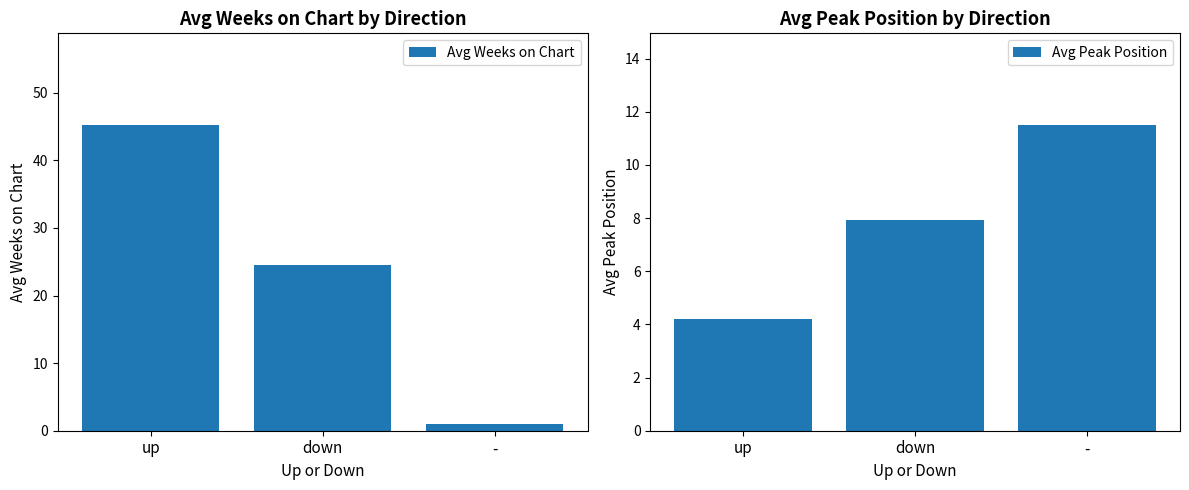

At which category is the sum across all series the highest?

up